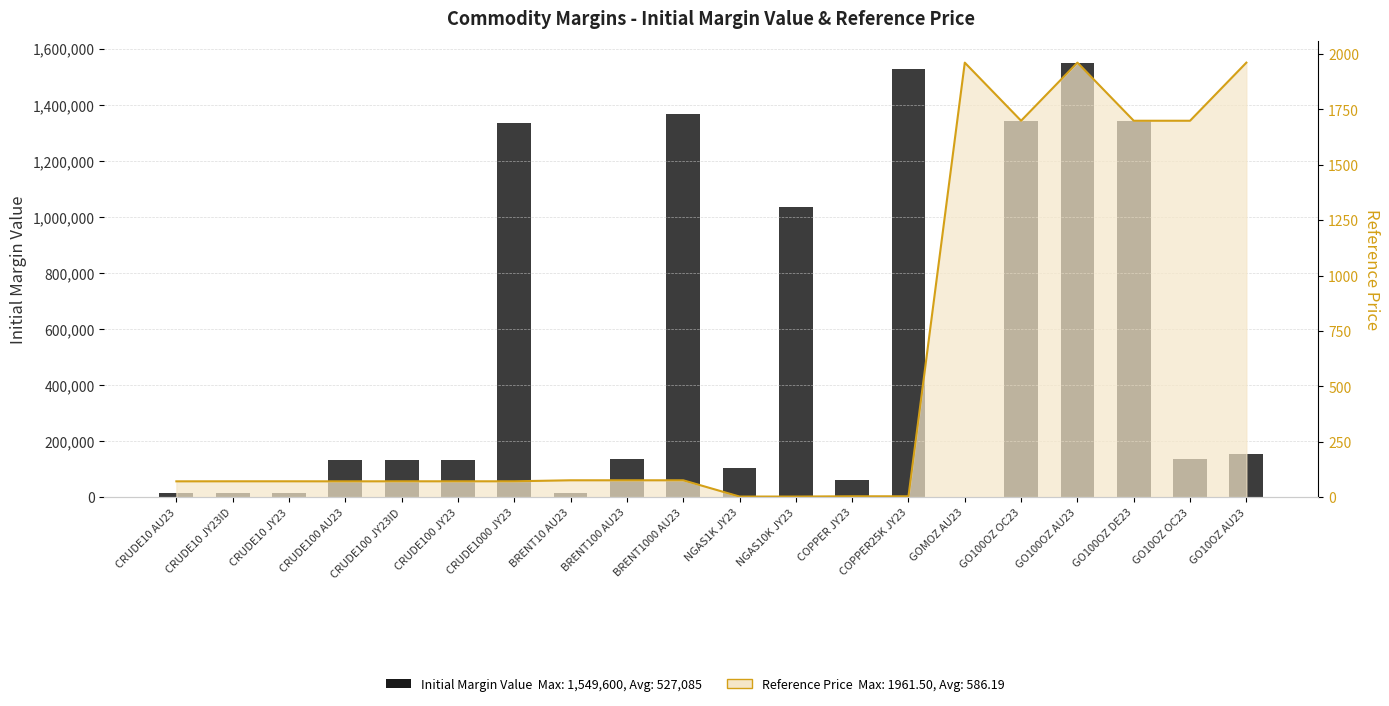

Is it true that Initial Margin Value equals 186854.9 at CRUDE100 JY23?

False